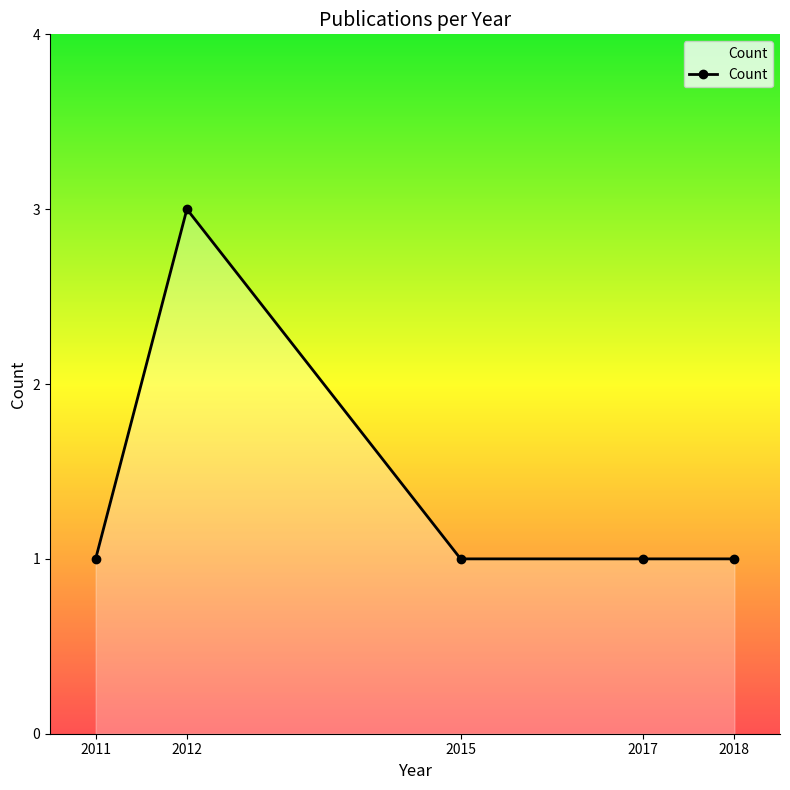

Where is the first local maximum?

2012